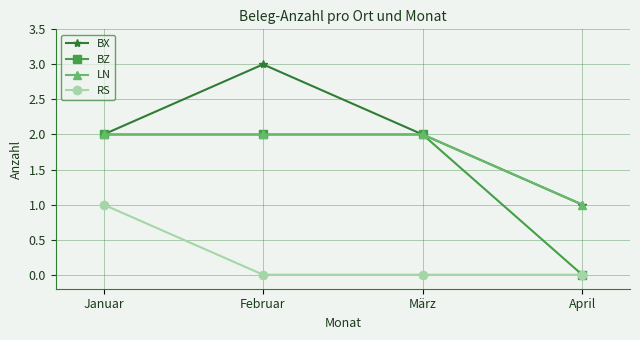

What is the highest value of the BX series?

3